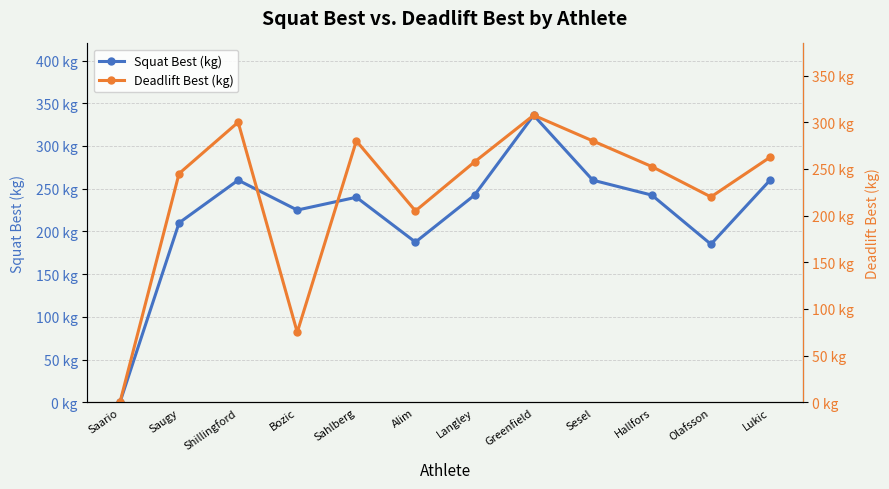

The value of Deadlift Best (kg) at Sahlberg is 280.0. True or false?

True